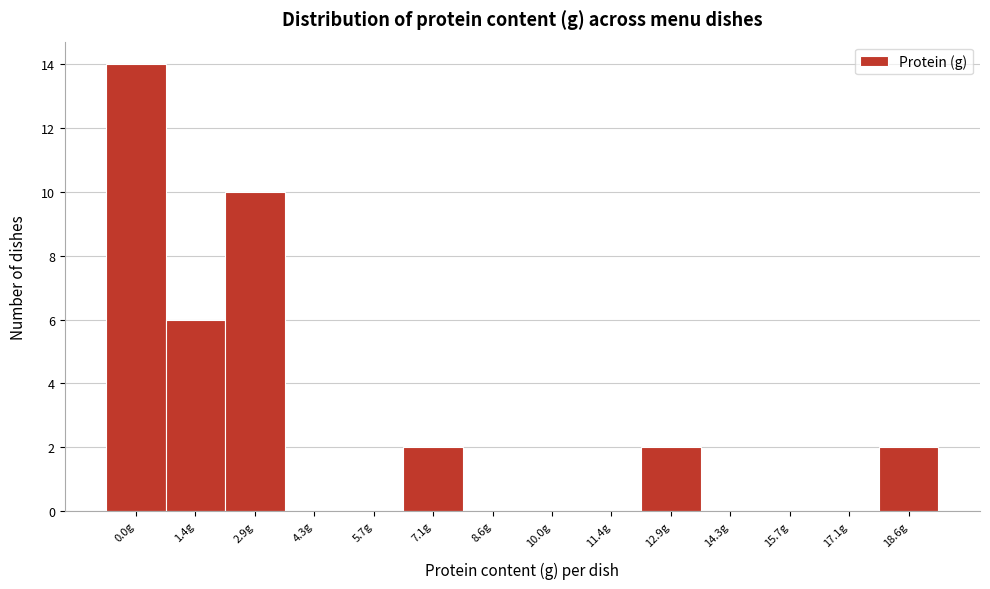

Reading right to left, what are all the values shown in this chart?

18.6g=2	17.1g=0	15.7g=0	14.3g=0	12.9g=2	11.4g=0	10.0g=0	8.6g=0	7.1g=2	5.7g=0	4.3g=0	2.9g=10	1.4g=6	0.0g=14